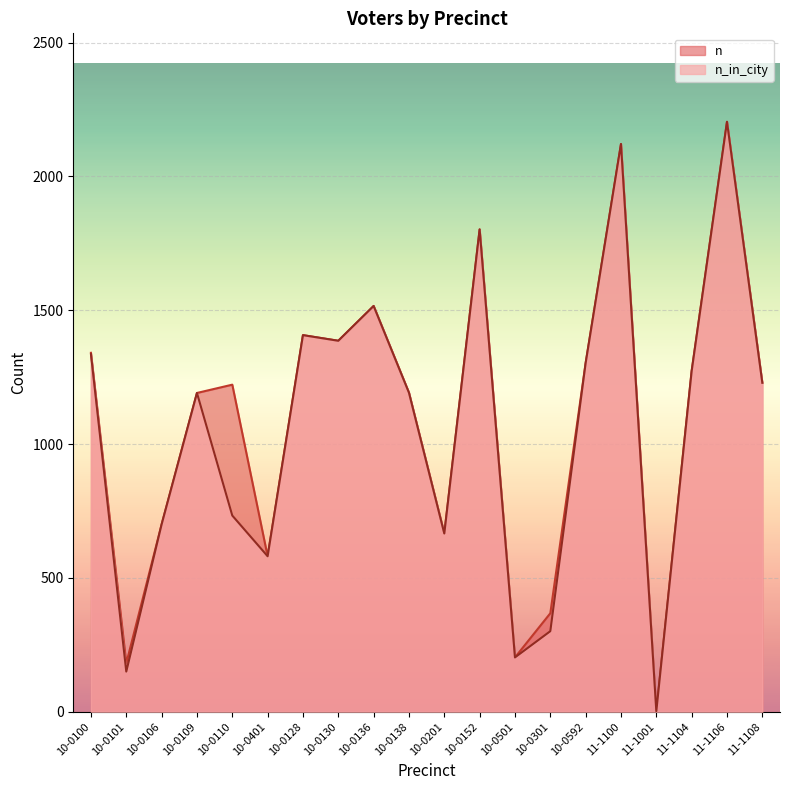

Does the chart display data point markers on the line(s)?

No